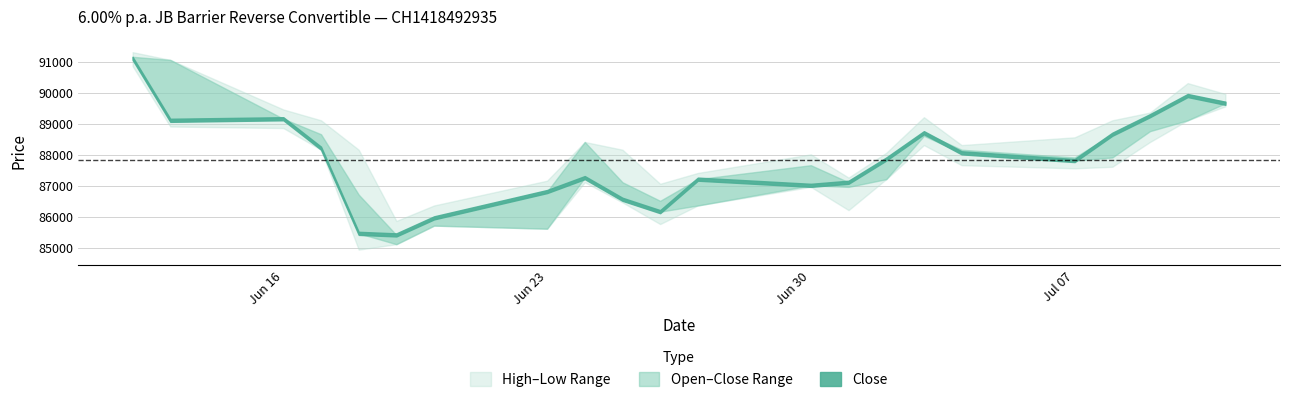

Where does the Open series first go above 87925?

12.06.2025